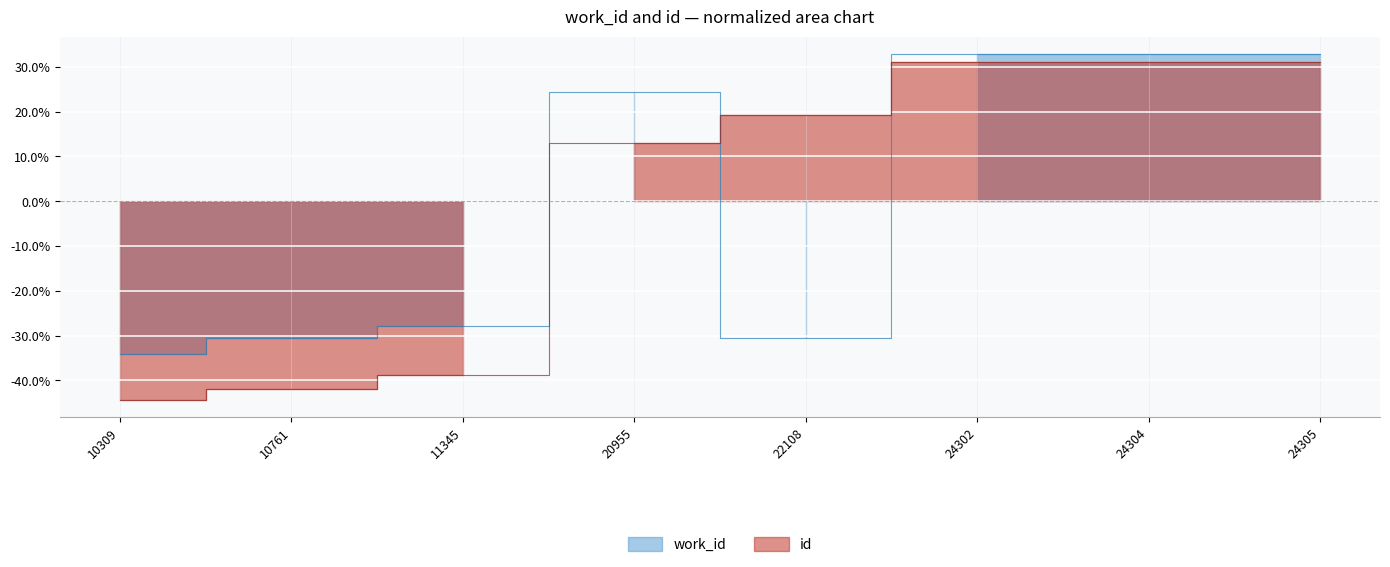

The value of work_id at 10309 is -0.2. True or false?

False